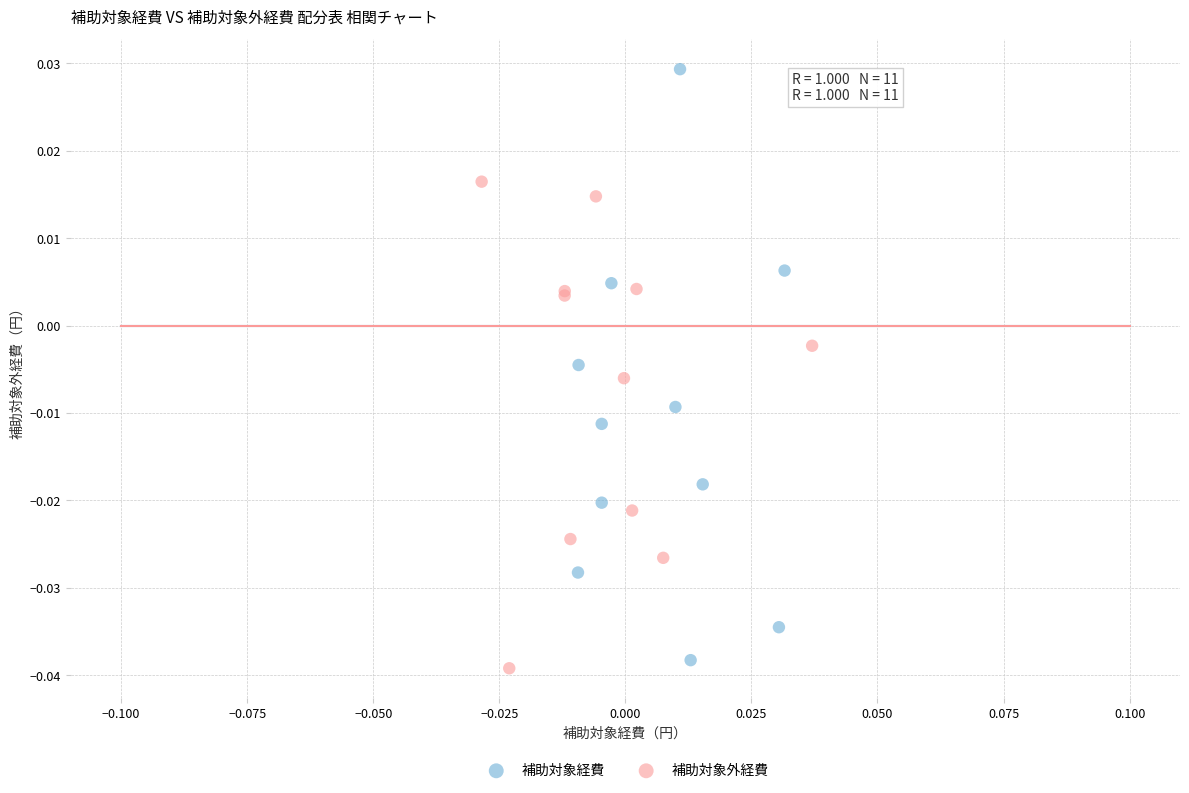

Which series has the largest Y range (max minus min)?

補助対象経費